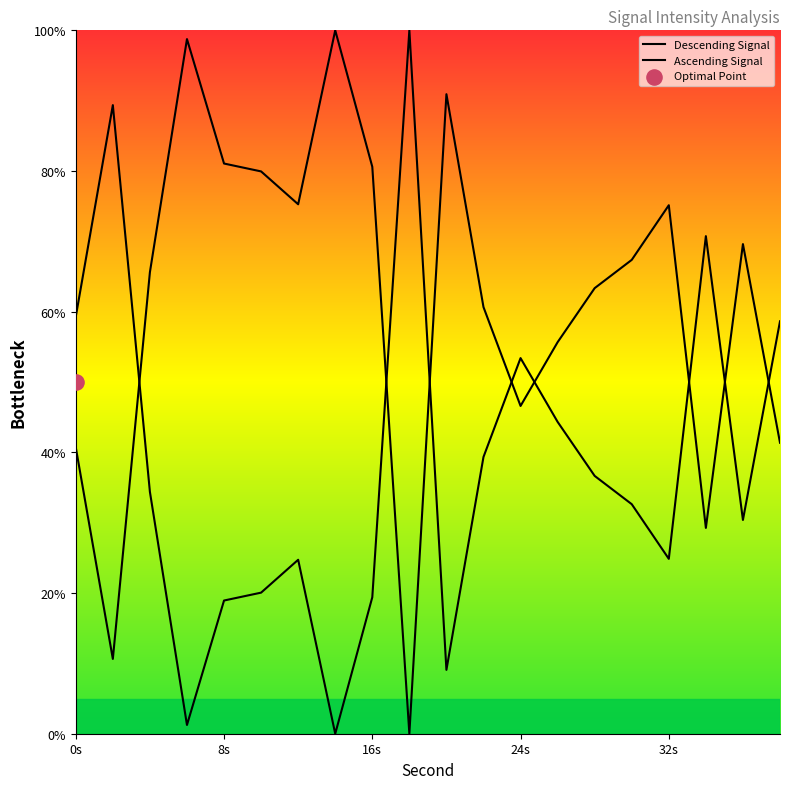

What is the change in value from 16 to 18?

-80.6